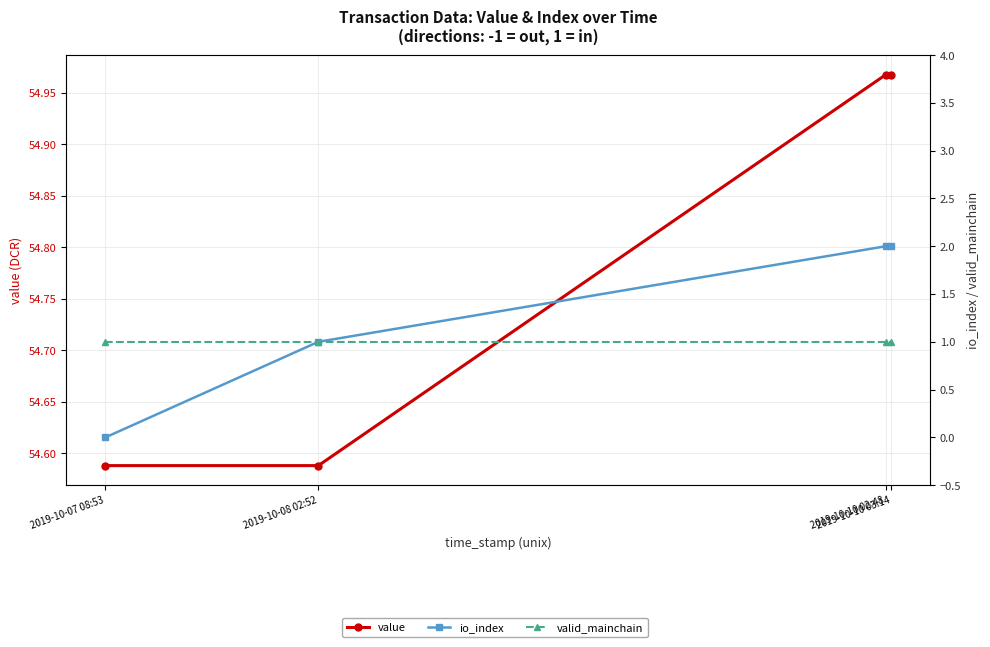

What is the greatest value displayed?

55.0